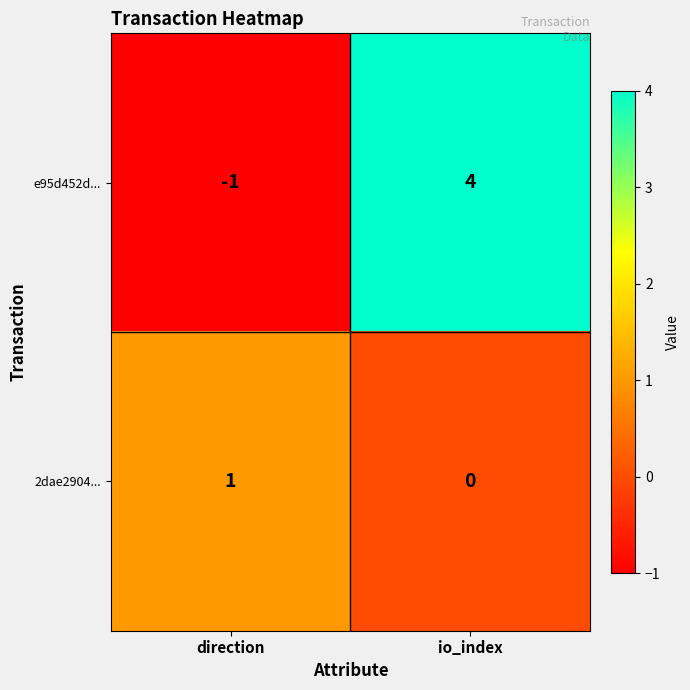

What is the spread (max minus min) of values at io_index?

4